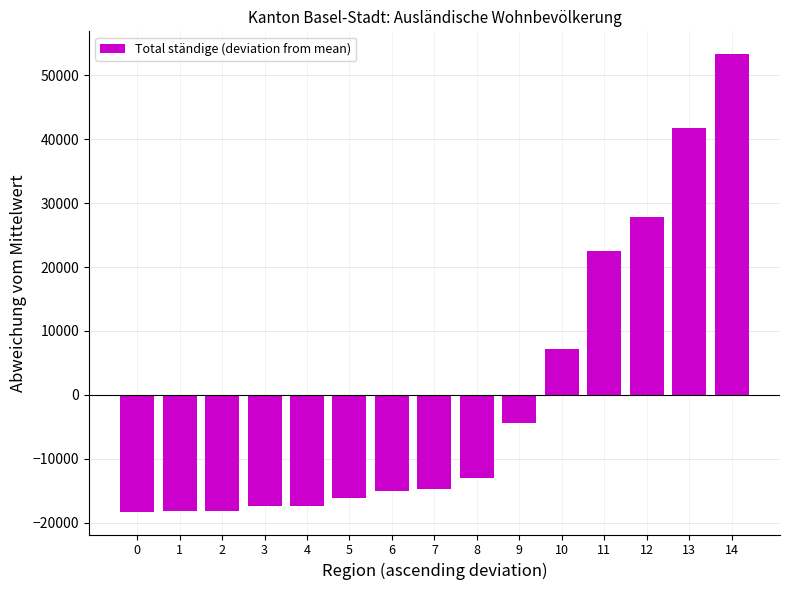

What is the value of the 4th bar from the left?

-17457.9